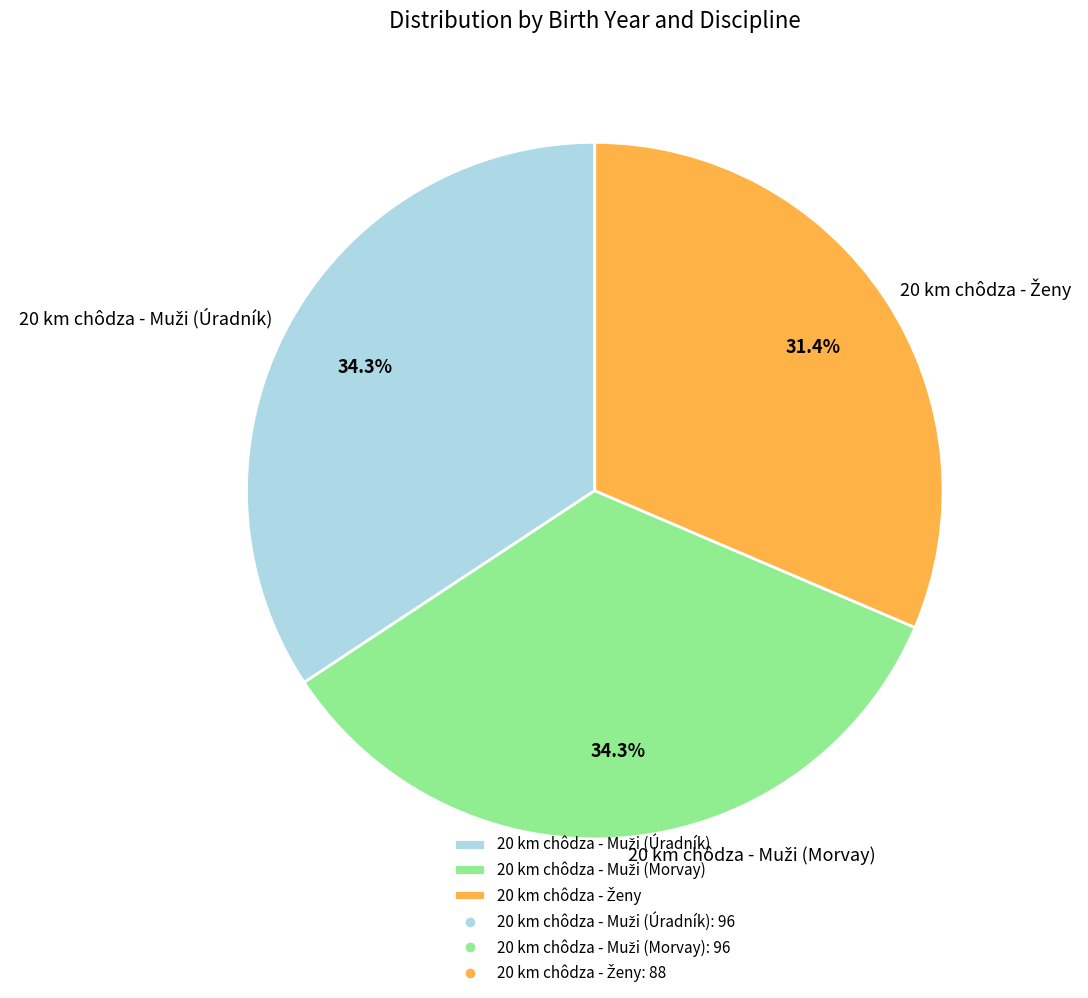

Is there a majority slice in this chart?

No